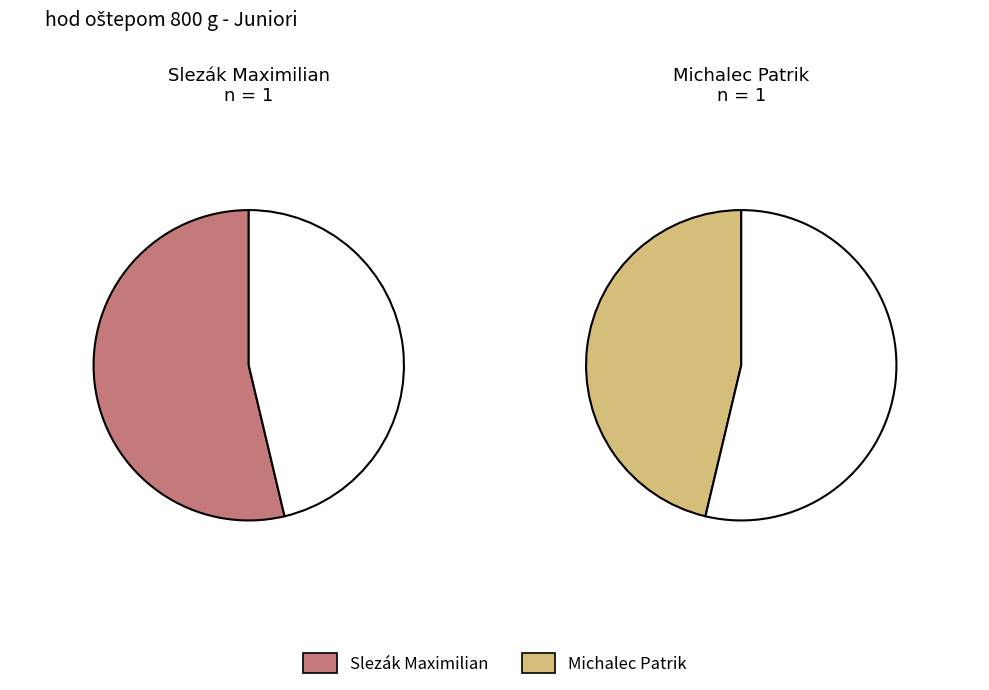

What percentage is the Michalec Patrik slice, to the nearest percent?

46%